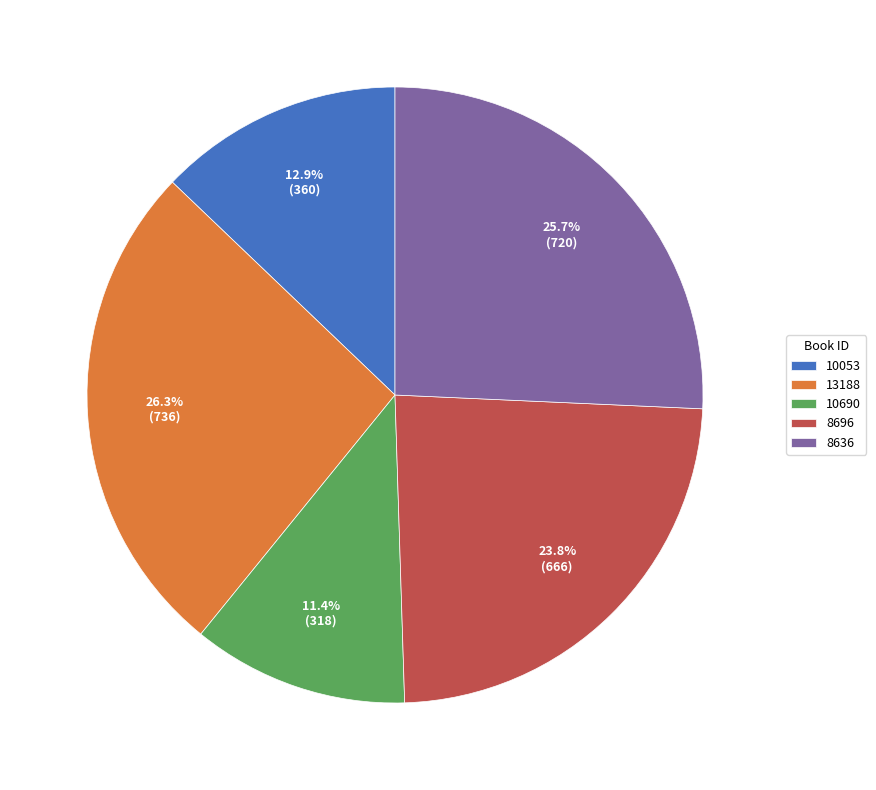

Is it true that 8636 is 26% of the pie?

True